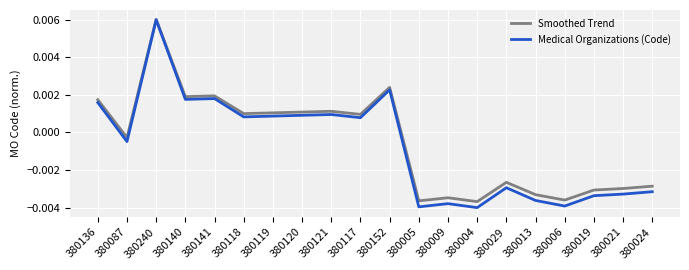

What position from the right is 380141?

16